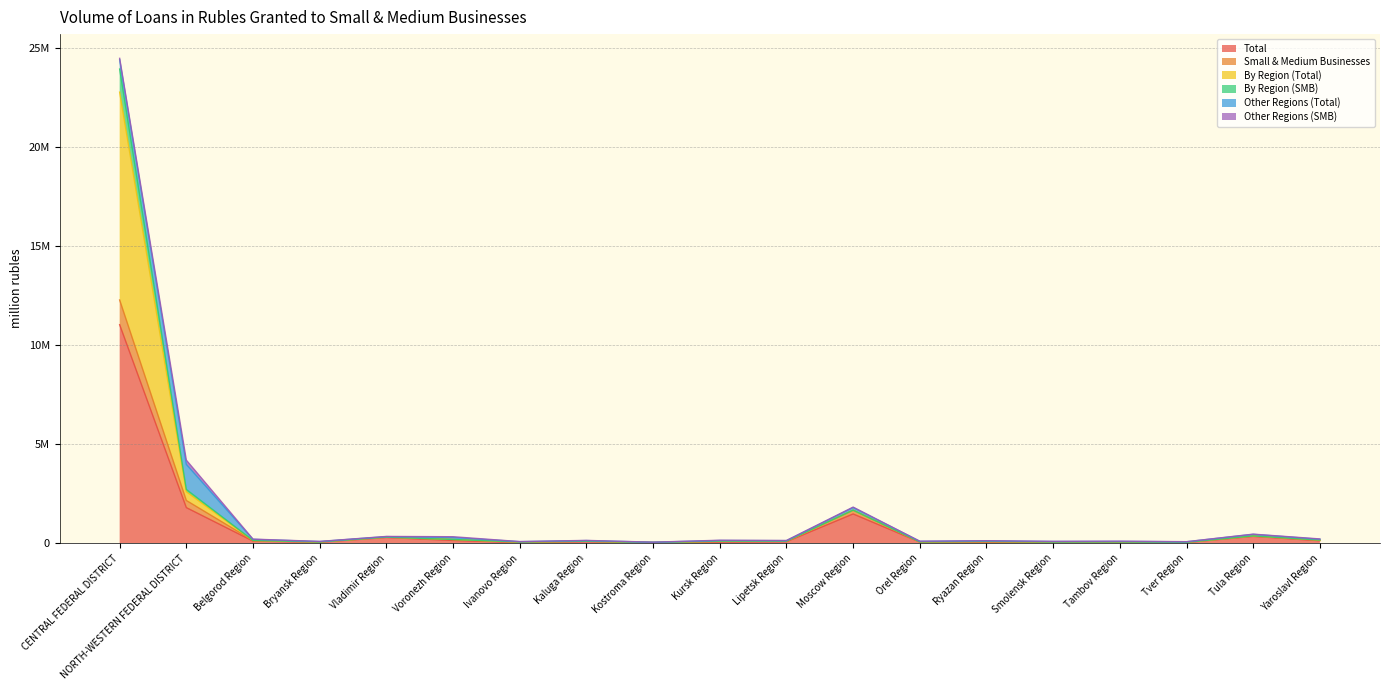

Between Smolensk Region and Ryazan Region, which is larger?

Ryazan Region